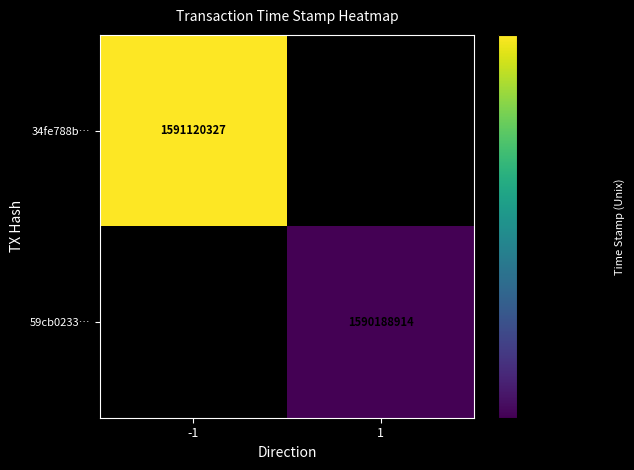

The 34fe788b… series shows 383847919.4 at -1. True or false?

False